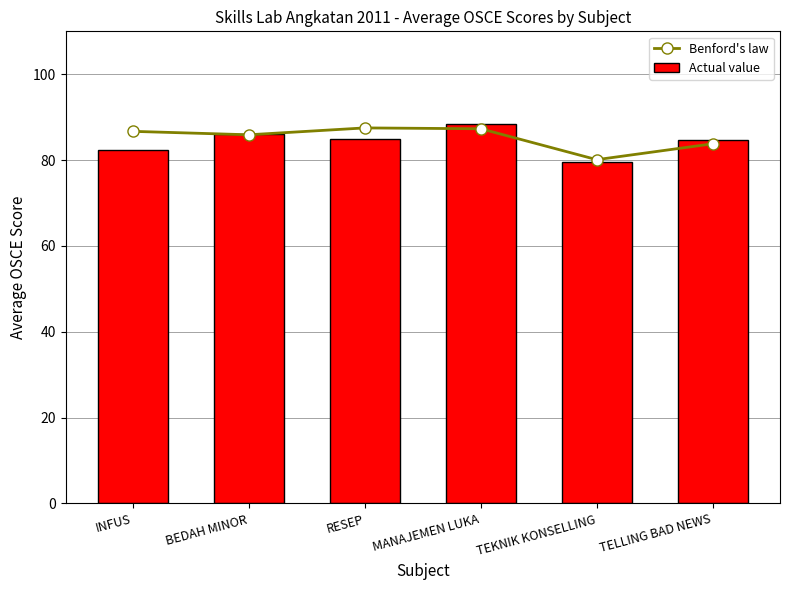

True or false: Actual value has a value of 56.5 at RESEP.

False